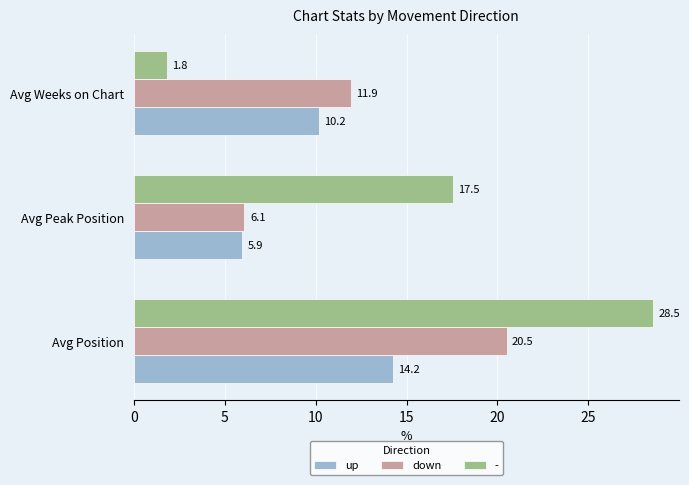

At which label does down reach its peak?

Avg Position